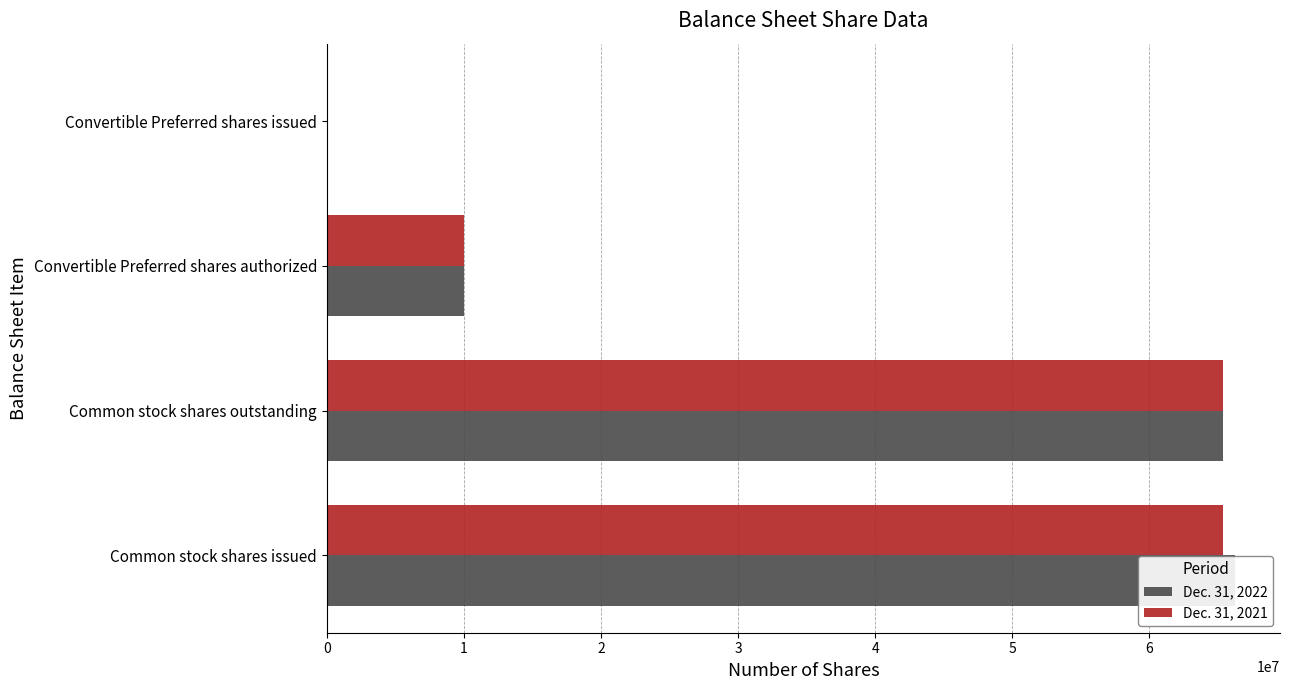

What is the average value of the Dec. 31, 2022 series?

35405201